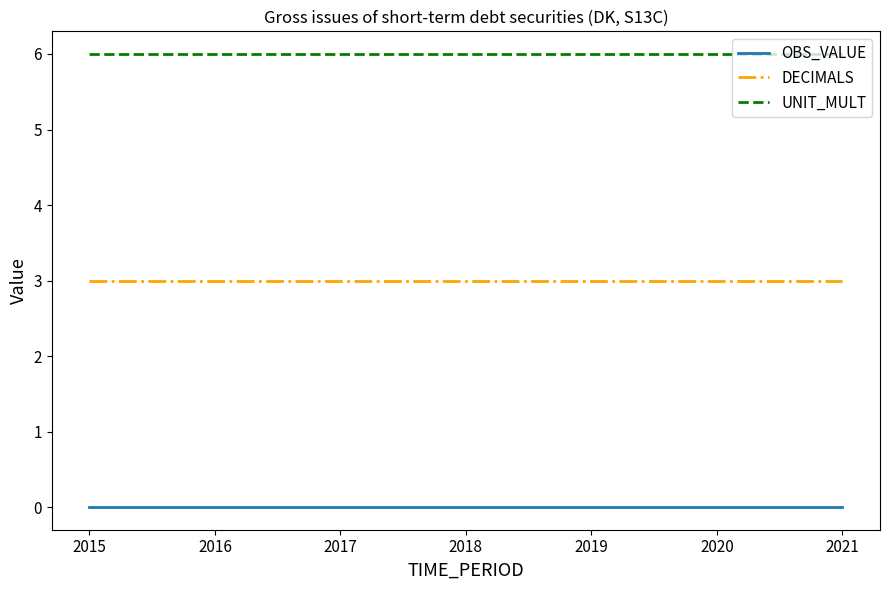

What is the maximum value shown in the chart?

6